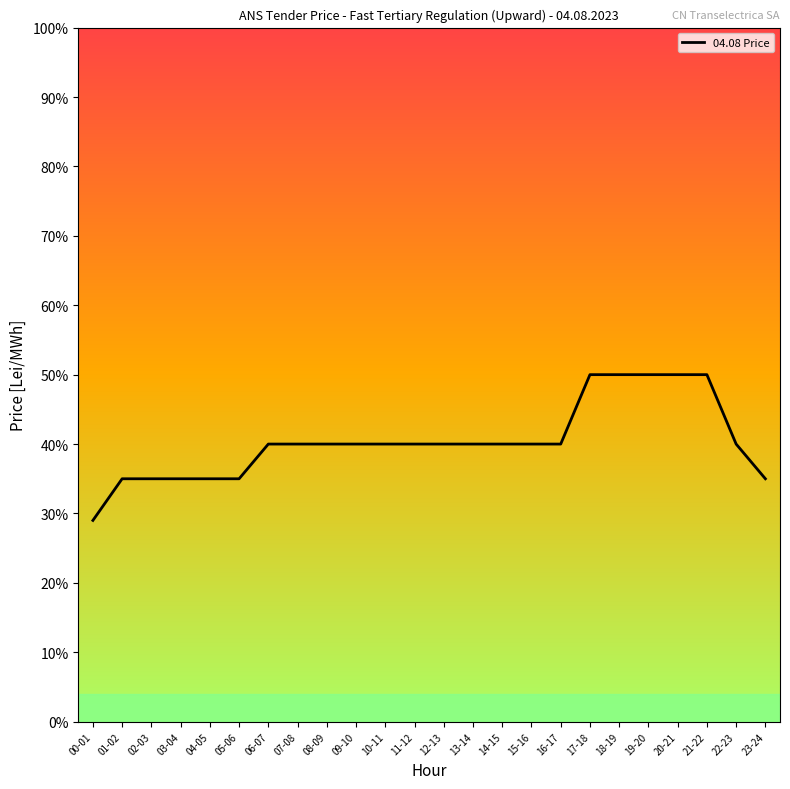

Which category has the lowest value across all series?

00-01